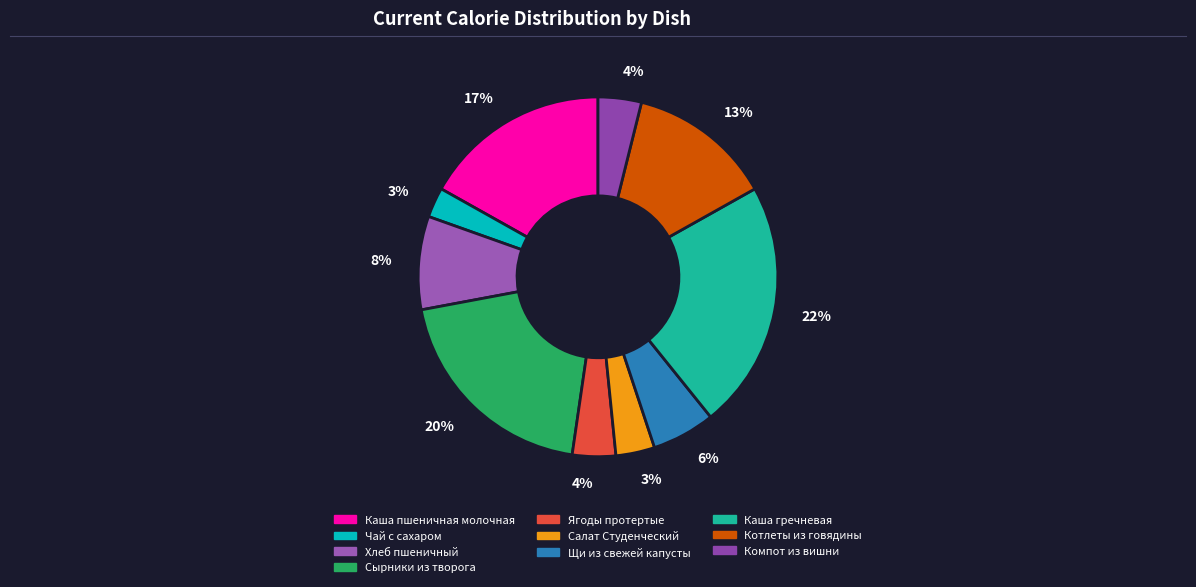

Count the number of slices in the pie.

10